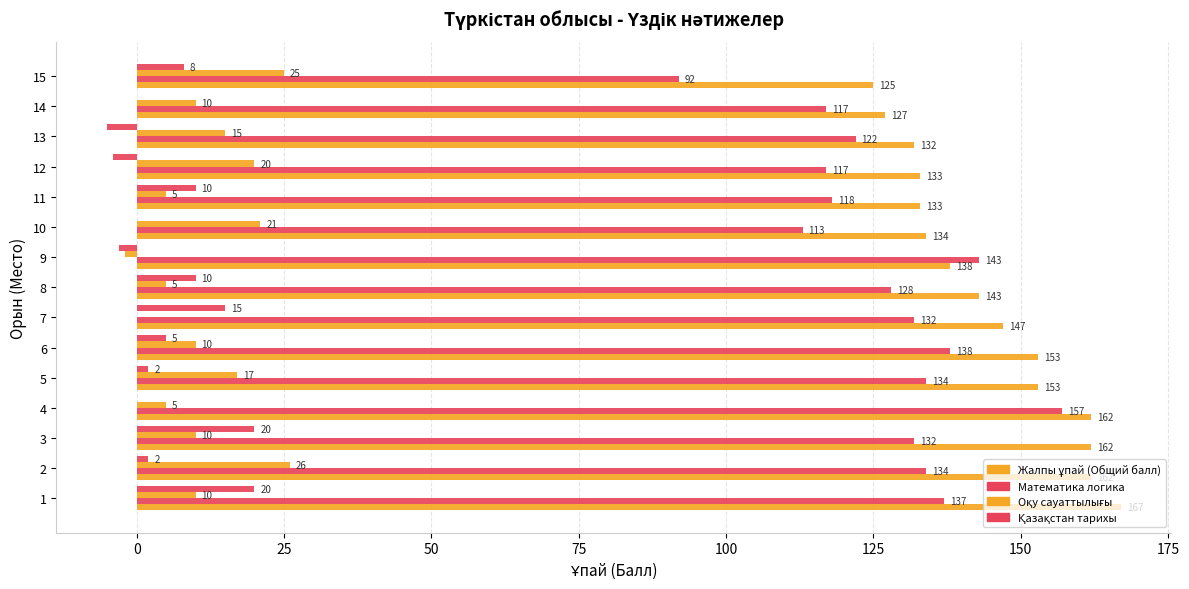

What is the greatest value displayed?

167